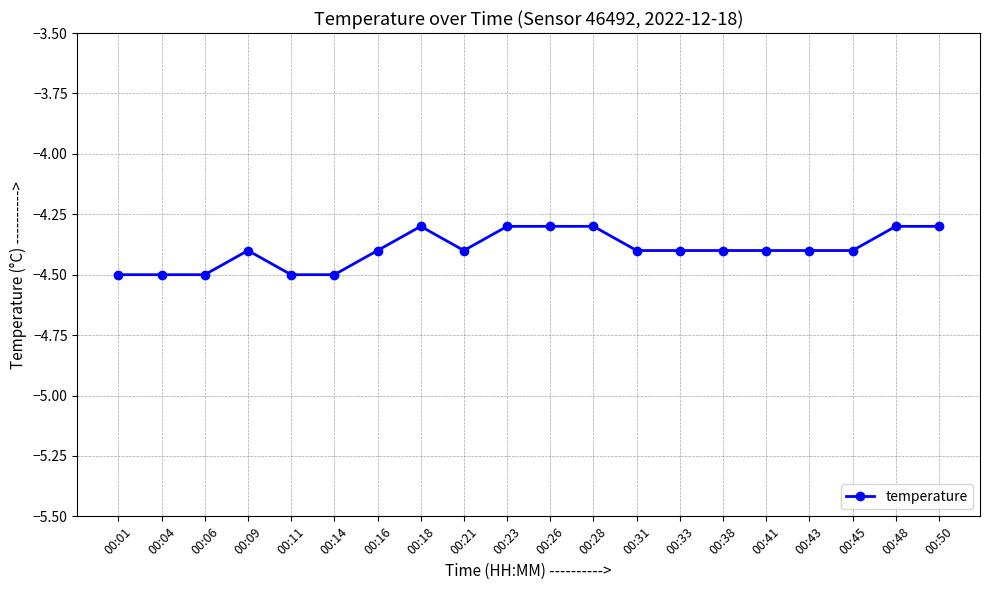

What is the maximum value shown in the chart?

-4.3